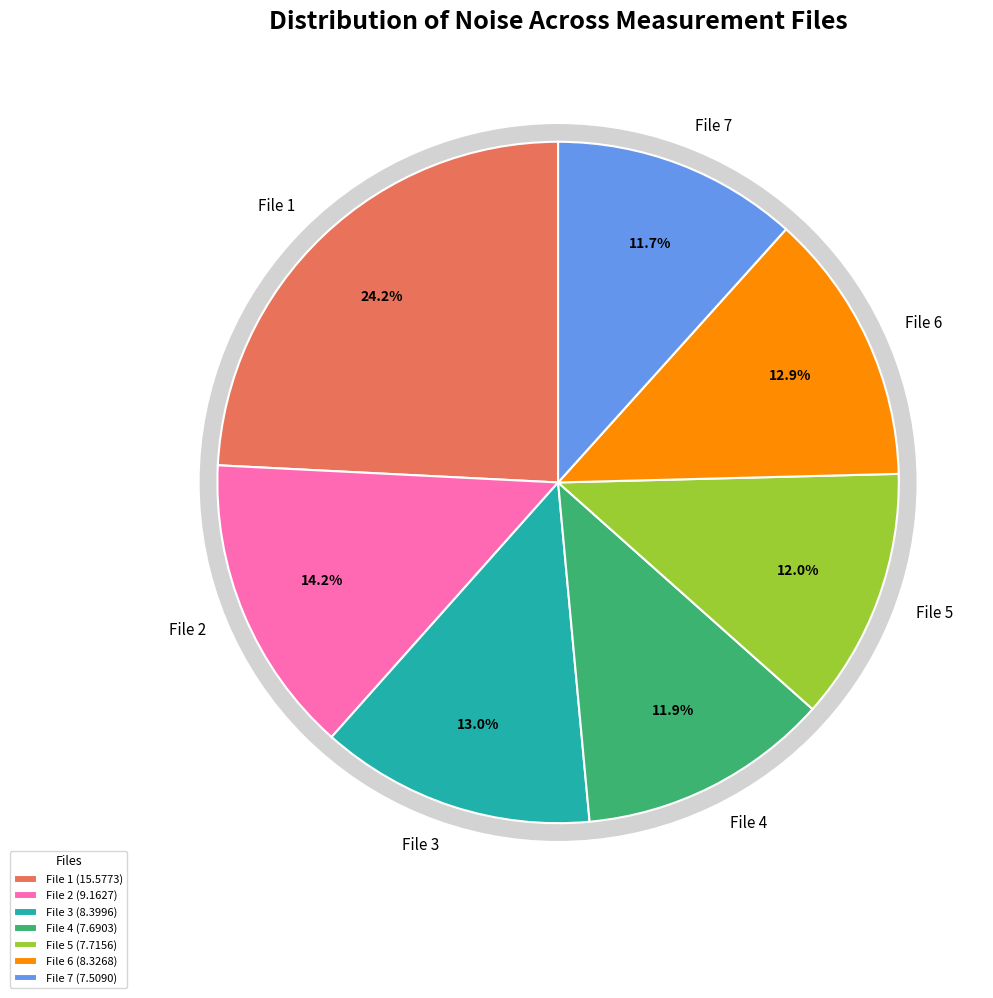

Count the number of slices in the pie.

7